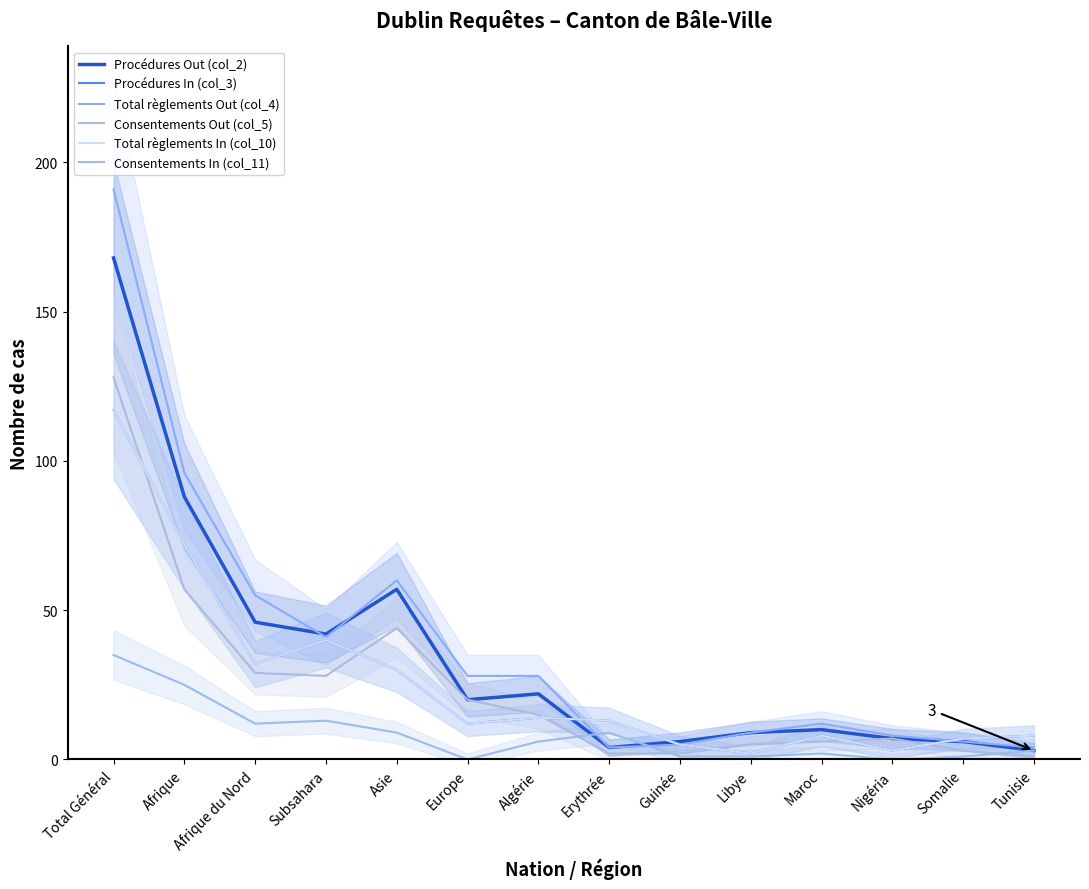

At which label does Total règlements Out (col_4) reach its peak?

Total Général